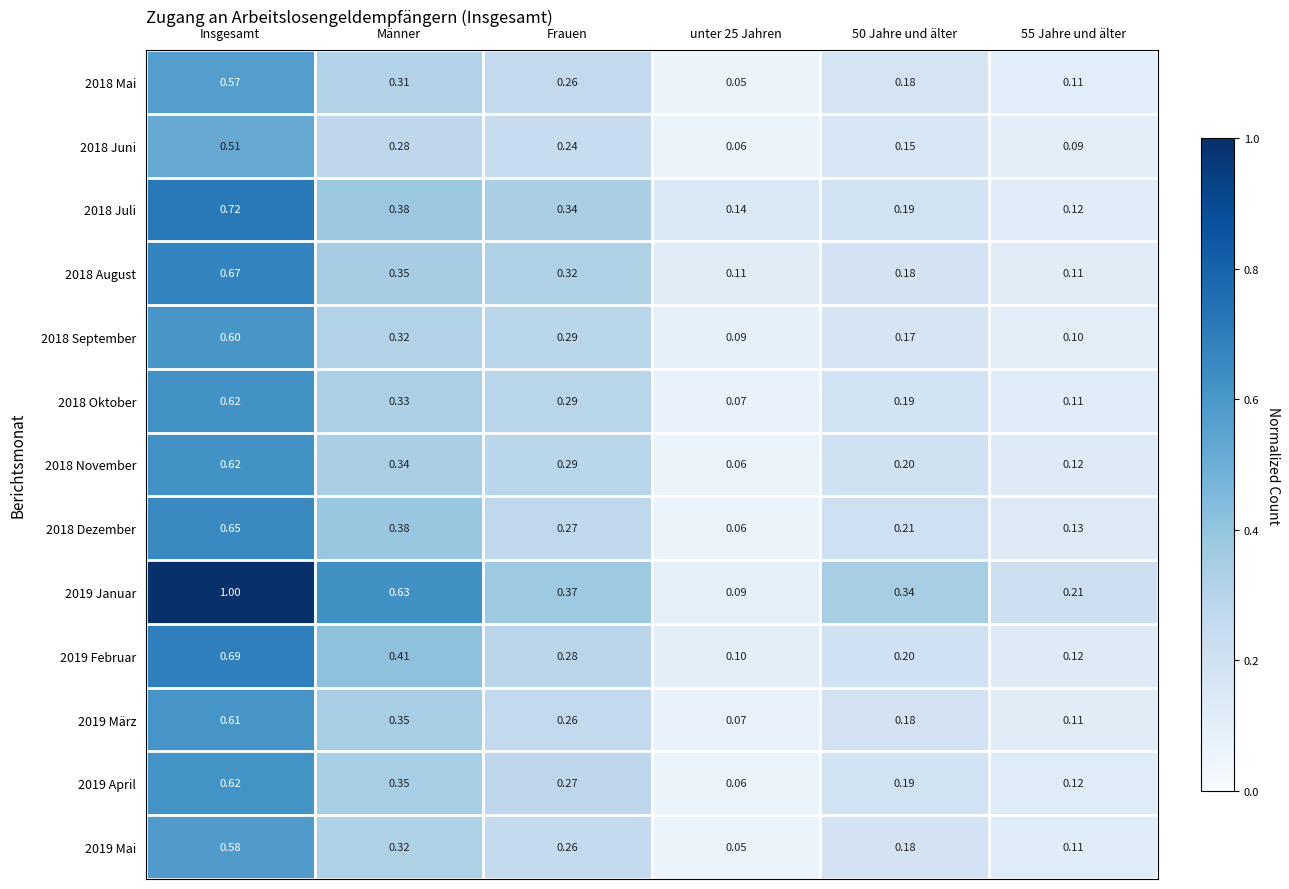

Which series has the largest total across all categories?

2019 Januar